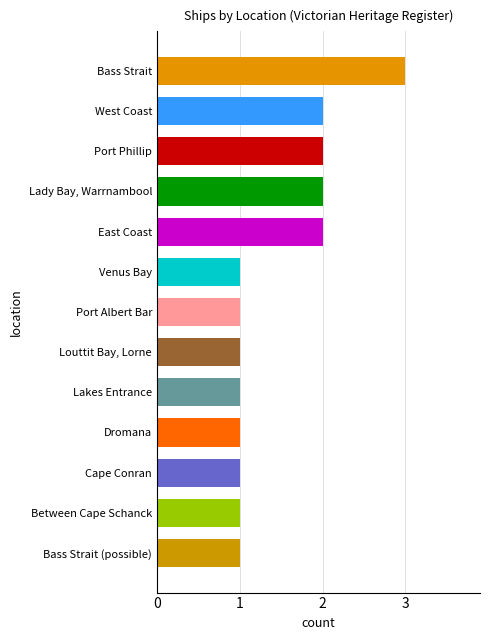

The value at Bass Strait is 3. True or false?

True